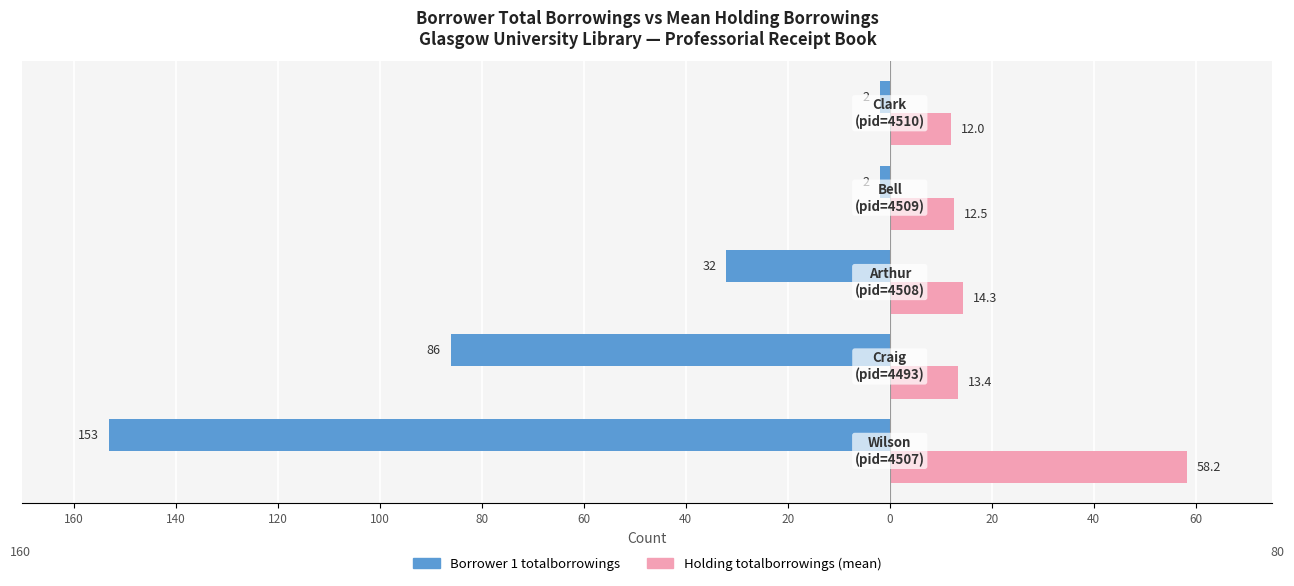

What is the value of the Borrower 1 totalborrowings bar at the 5th from the left?

-2.0